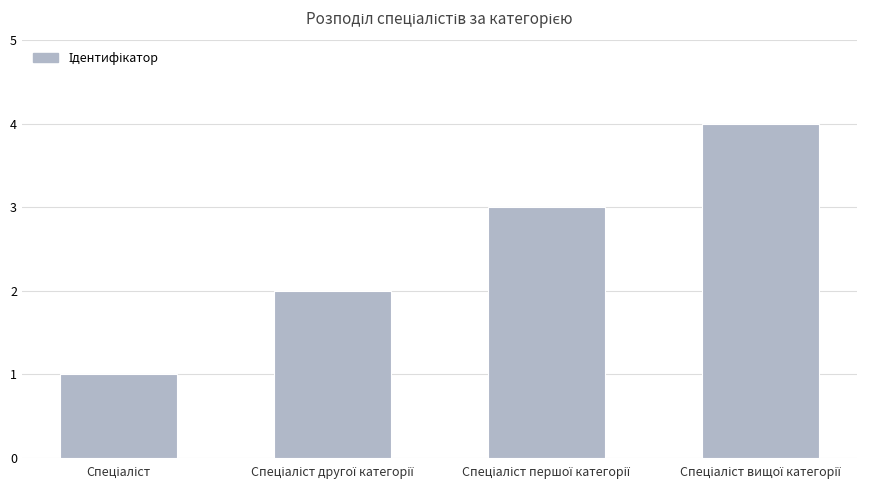

What is the greatest value displayed?

4